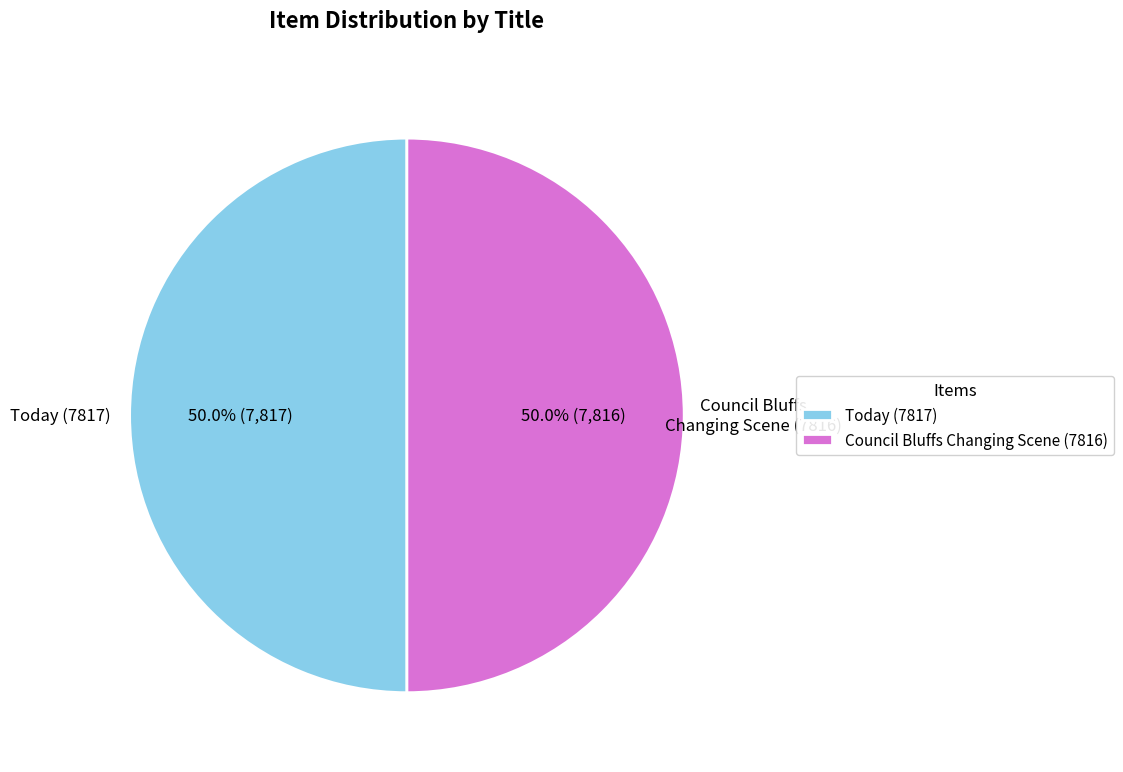

To the nearest percent, what portion does Today (7817) represent?

50%